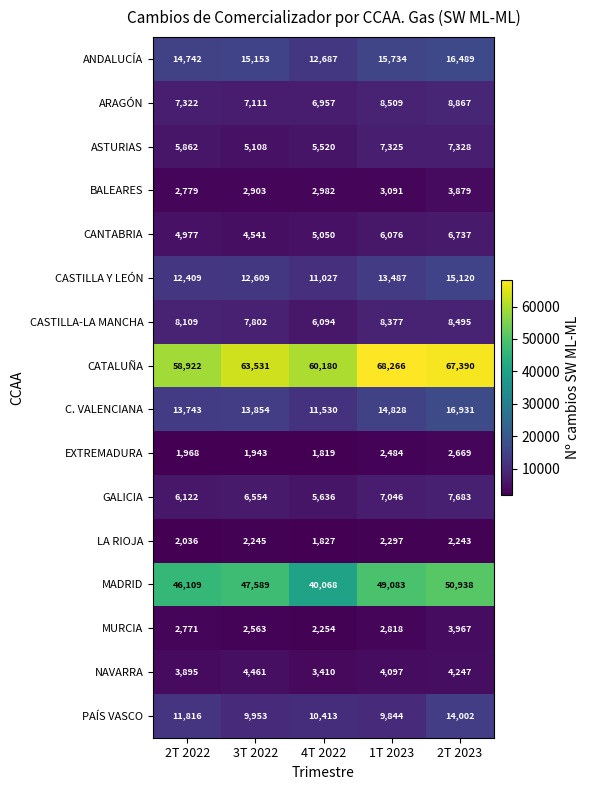

What is the total value across all series at 3T 2022?

207920